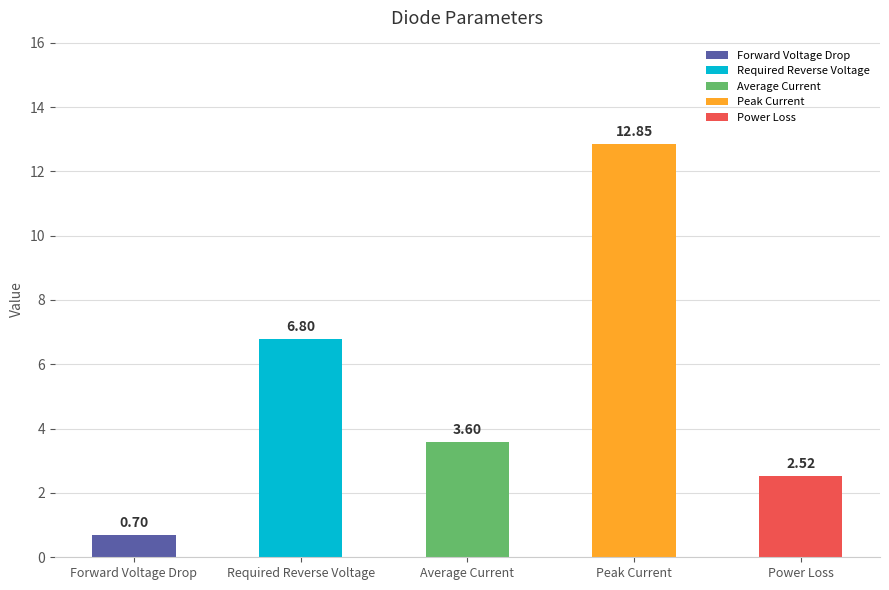

How many values are below 3?

2